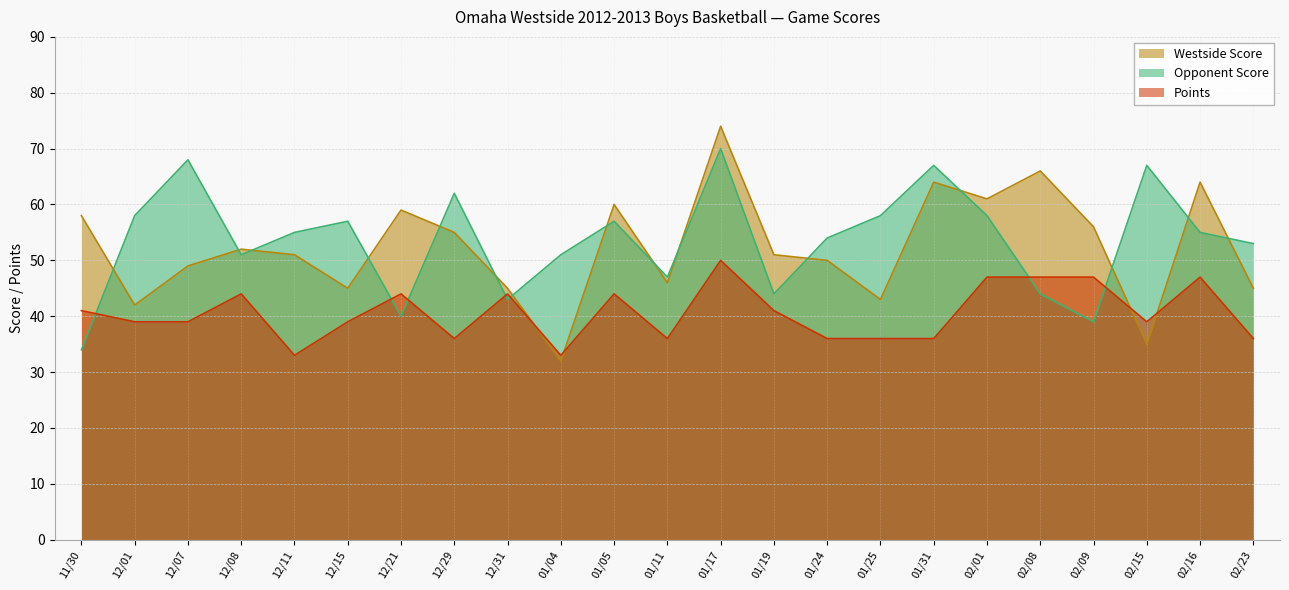

Count the number of categories in the chart.

23